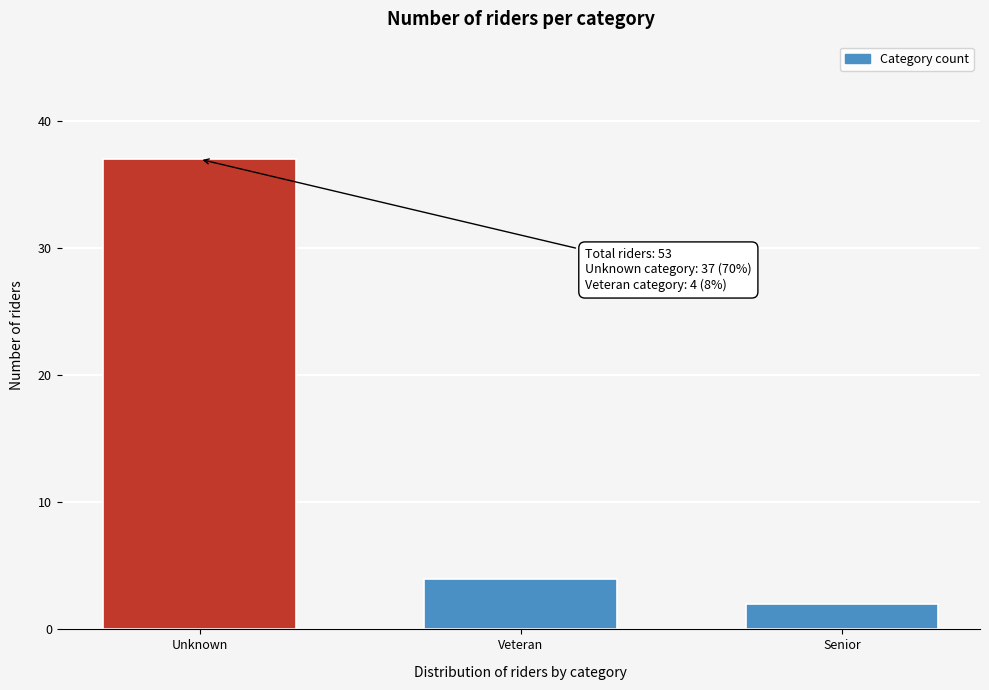

Reading left to right, transcribe all the data shown in this chart.

Unknown=37	Veteran=4	Senior=2